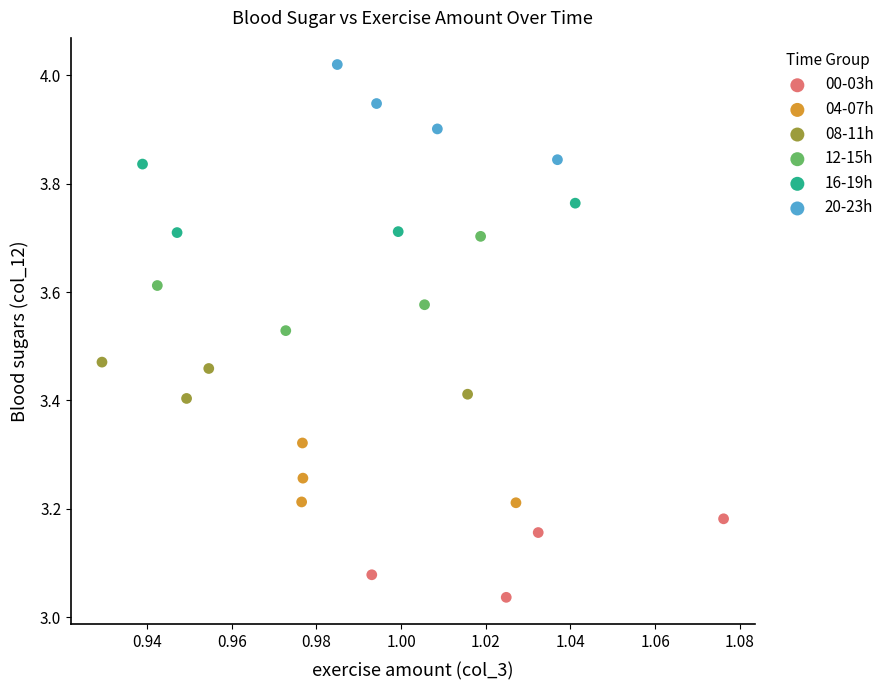

Which series reaches the minimum Y coordinate?

00-03h